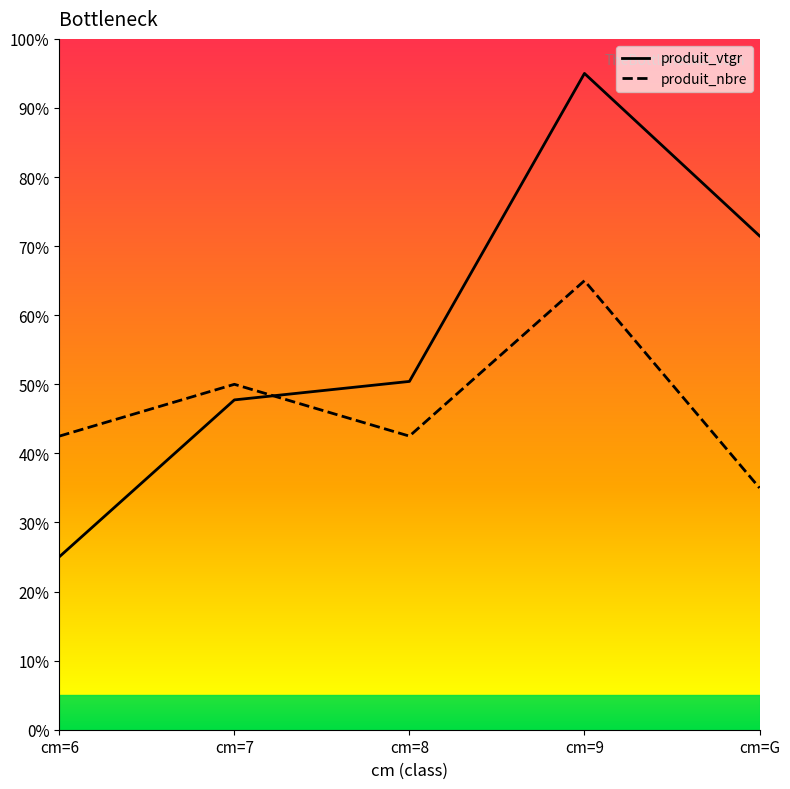

Rank the series at cm=7 from lowest to highest value.

produit_vtgr, produit_nbre